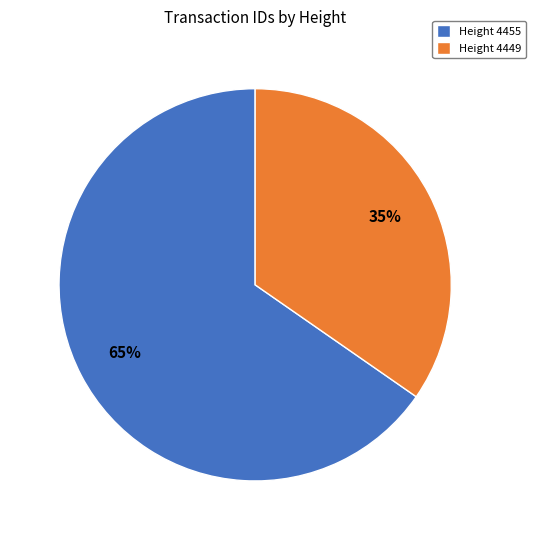

Is it true that Height 4449 is 35% of the pie?

True